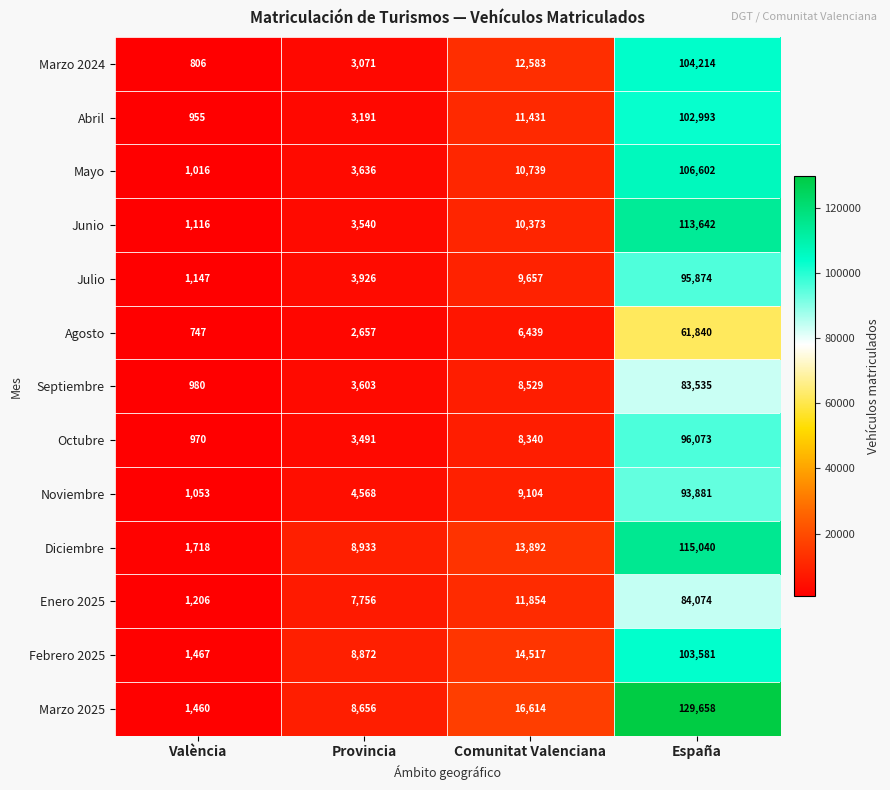

Which series has the largest total across all categories?

Marzo 2025